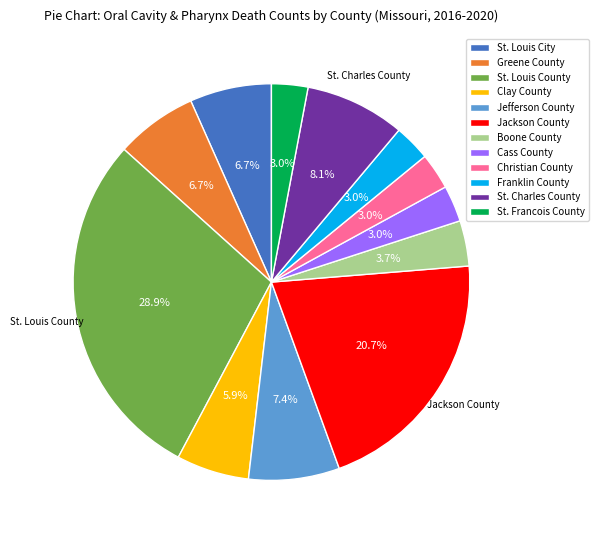

To the nearest percent, what is the difference between the St. Charles County and Clay County slice percentages?

2%